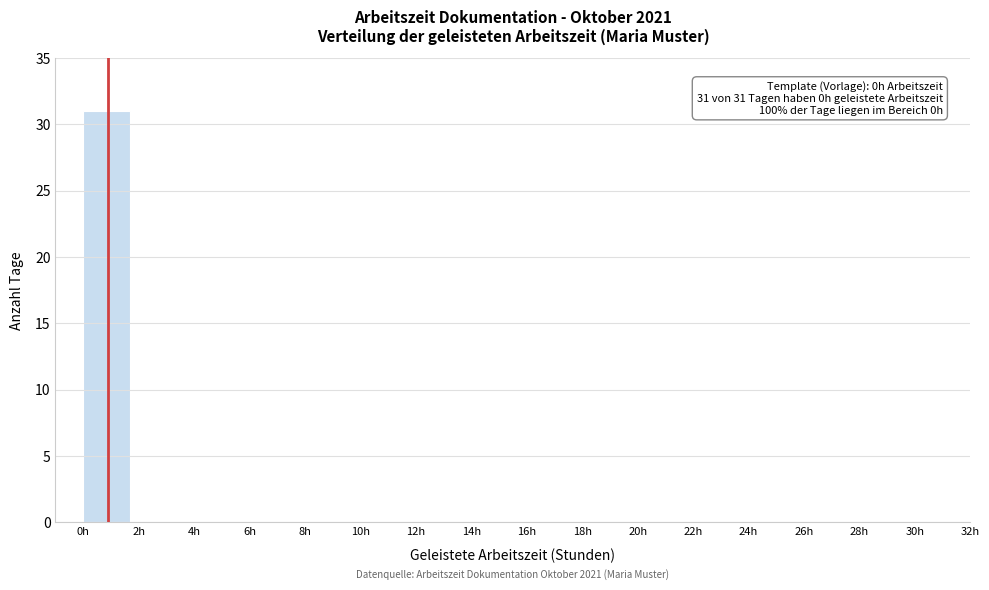

Which range on the x-axis has the tallest bar?

0 to 2